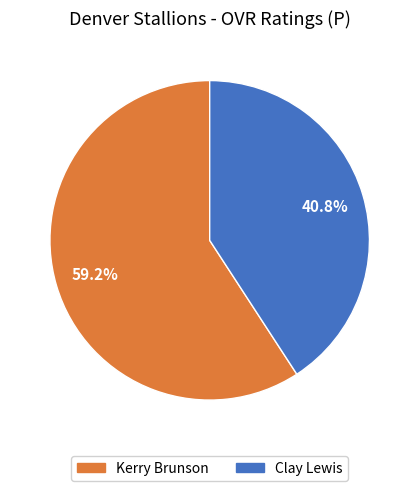

To the nearest percent, what is the combined percentage of Kerry Brunson and Clay Lewis?

100%